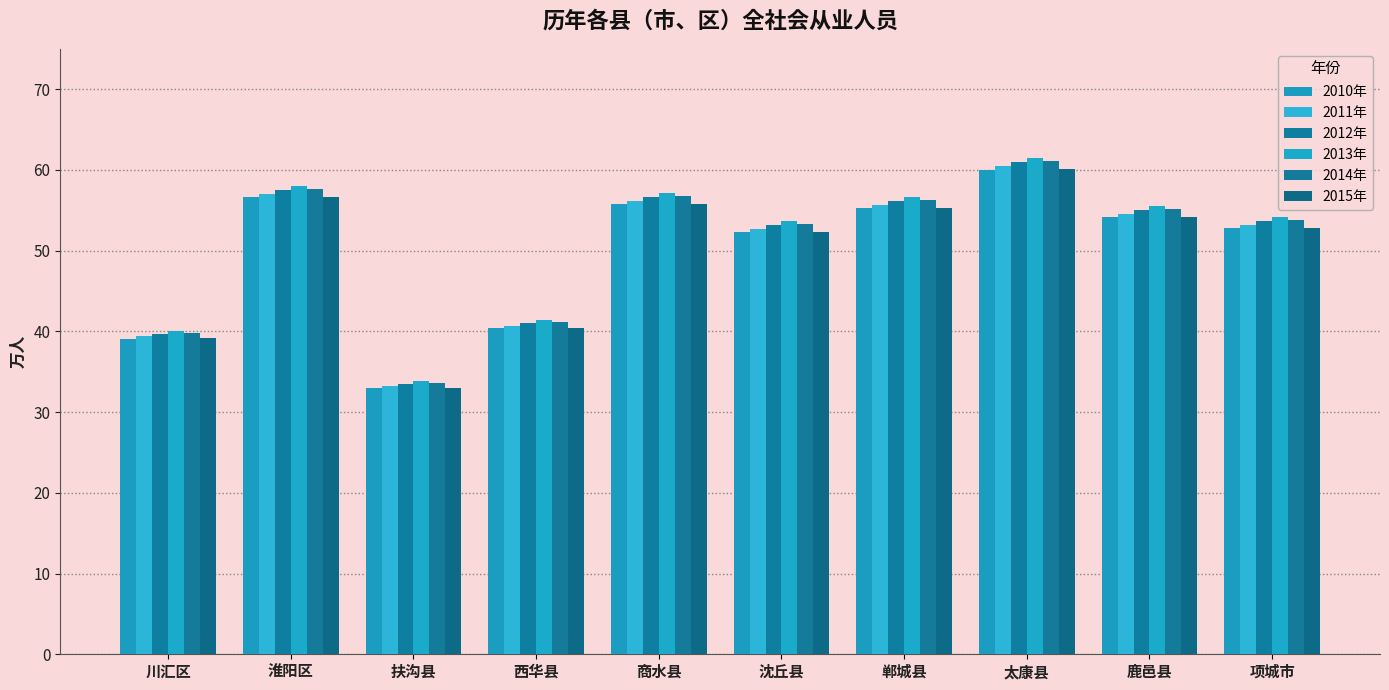

What is the minimum value shown in the chart?

33.0